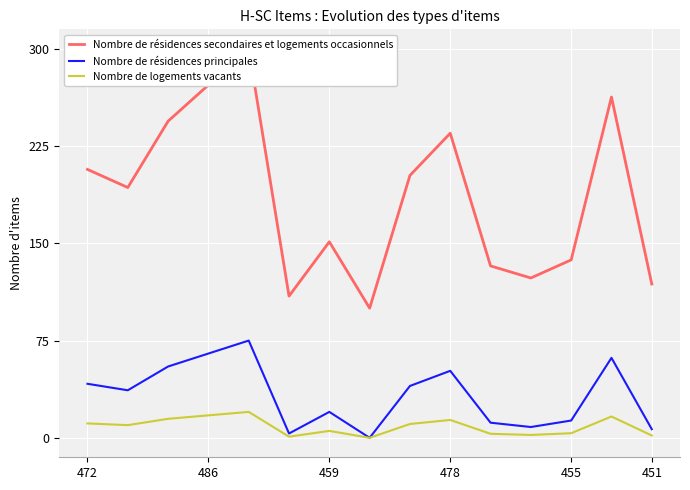

In Nombre de logements vacants, how many points are lower than both neighbors (excluding endpoints)?

4